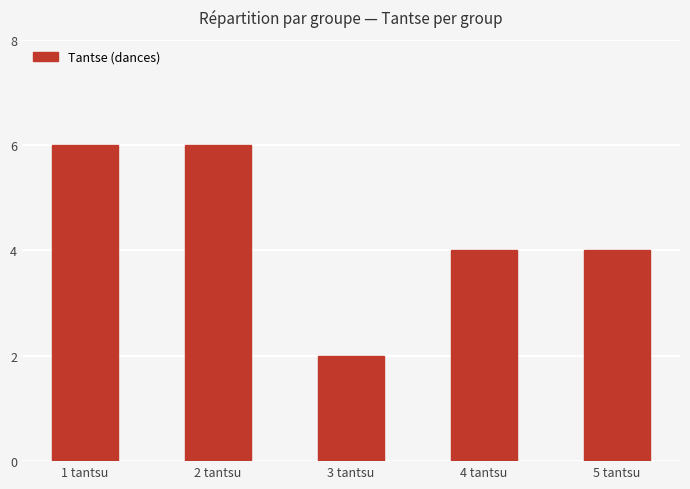

How many categories are shown in the chart?

5